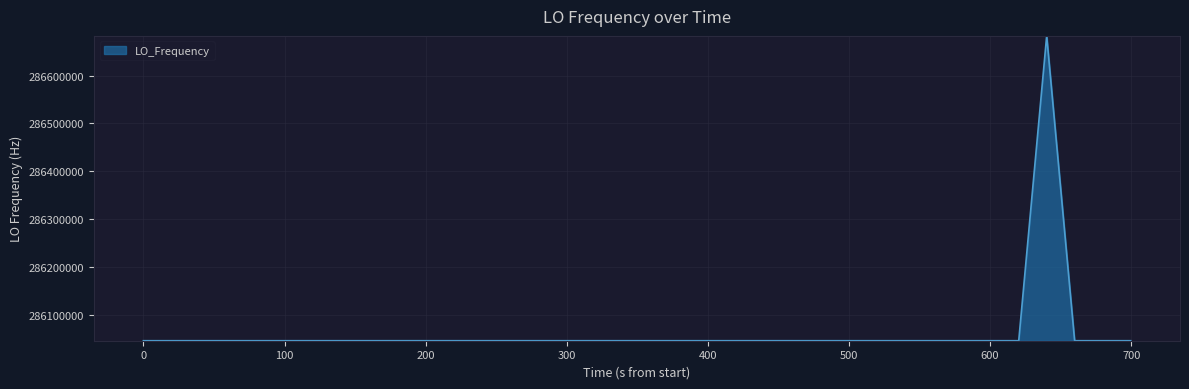

What is the minimum value shown in the chart?

286046995.3